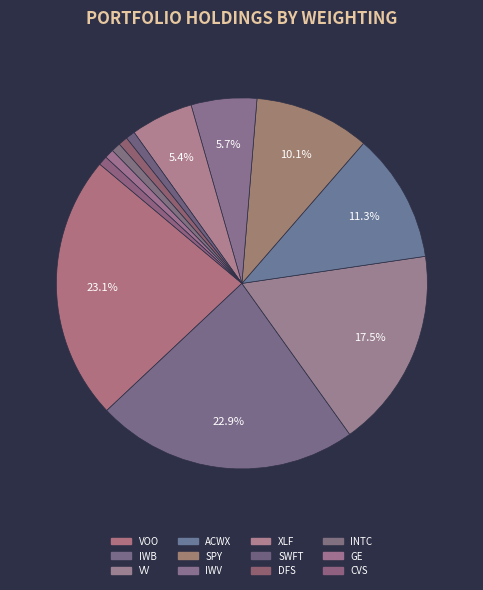

How many segments does this pie chart have?

12